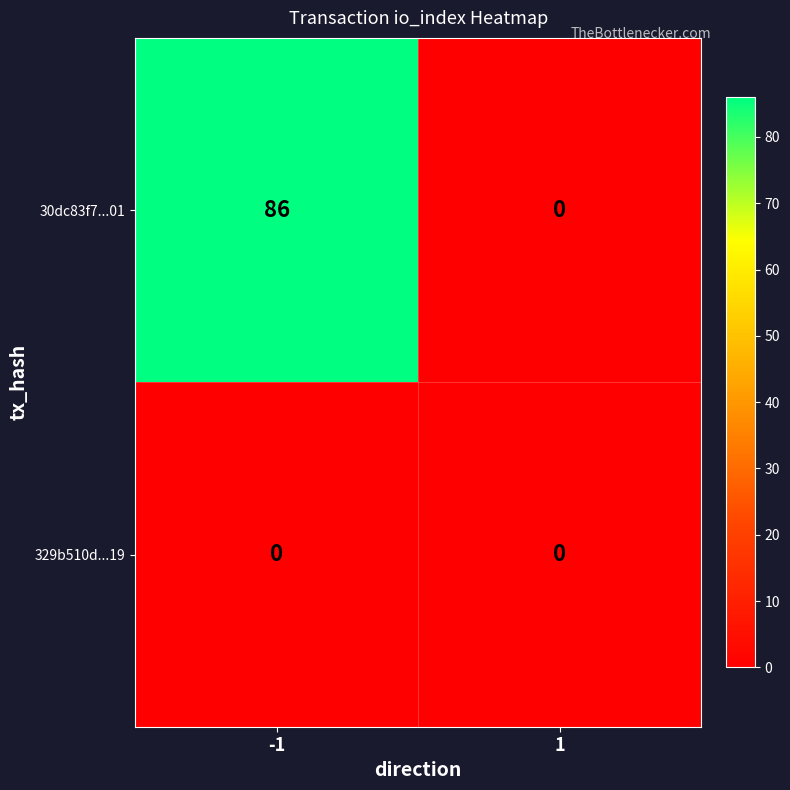

How many series are shown in this chart?

2